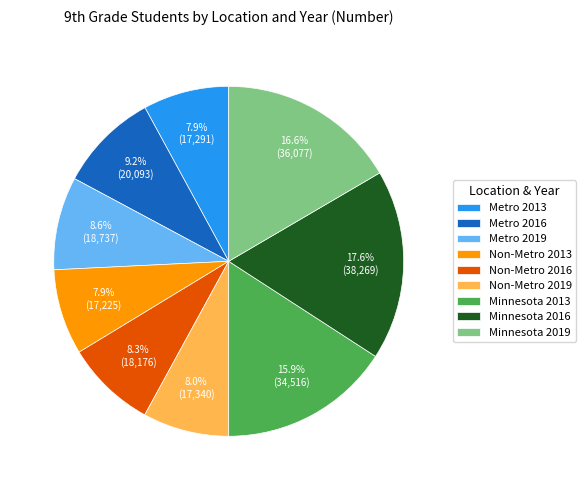

To the nearest percent, what is the combined percentage of Non-Metro 2013 and Non-Metro 2019?

16%